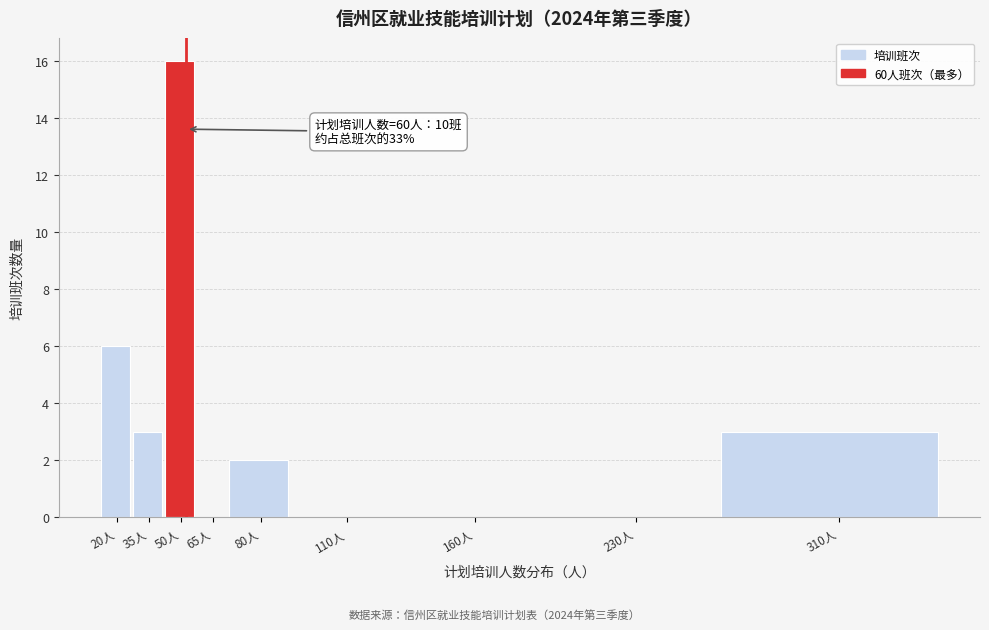

Reading right to left, list all the values displayed in this chart.

310人=3	230人=0	160人=0	110人=0	80人=2	65人=0	50人=16	35人=3	20人=6